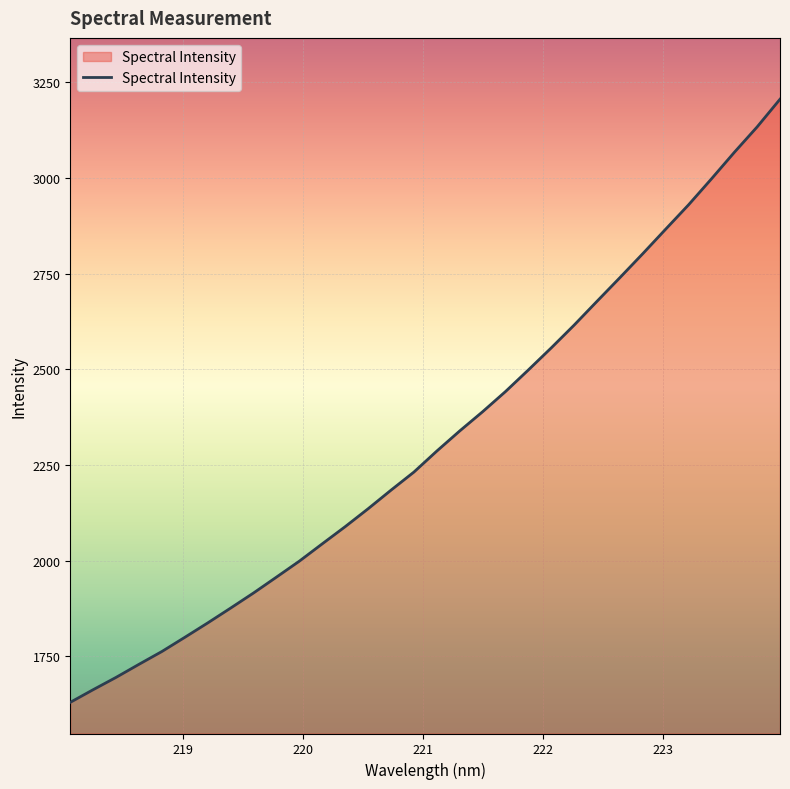

True or false: the data has more than 0 interior local peaks.

False